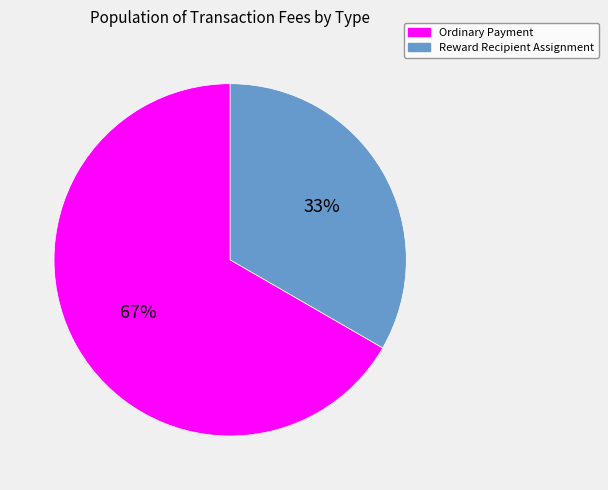

Is the sum of Ordinary Payment and Reward Recipient Assignment greater than half?

Yes